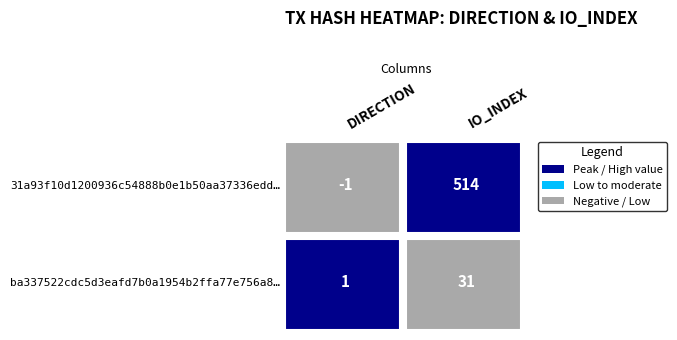

Which series has the largest total across all categories?

31a93f10d1200936c54888b0e1b50aa37336edd